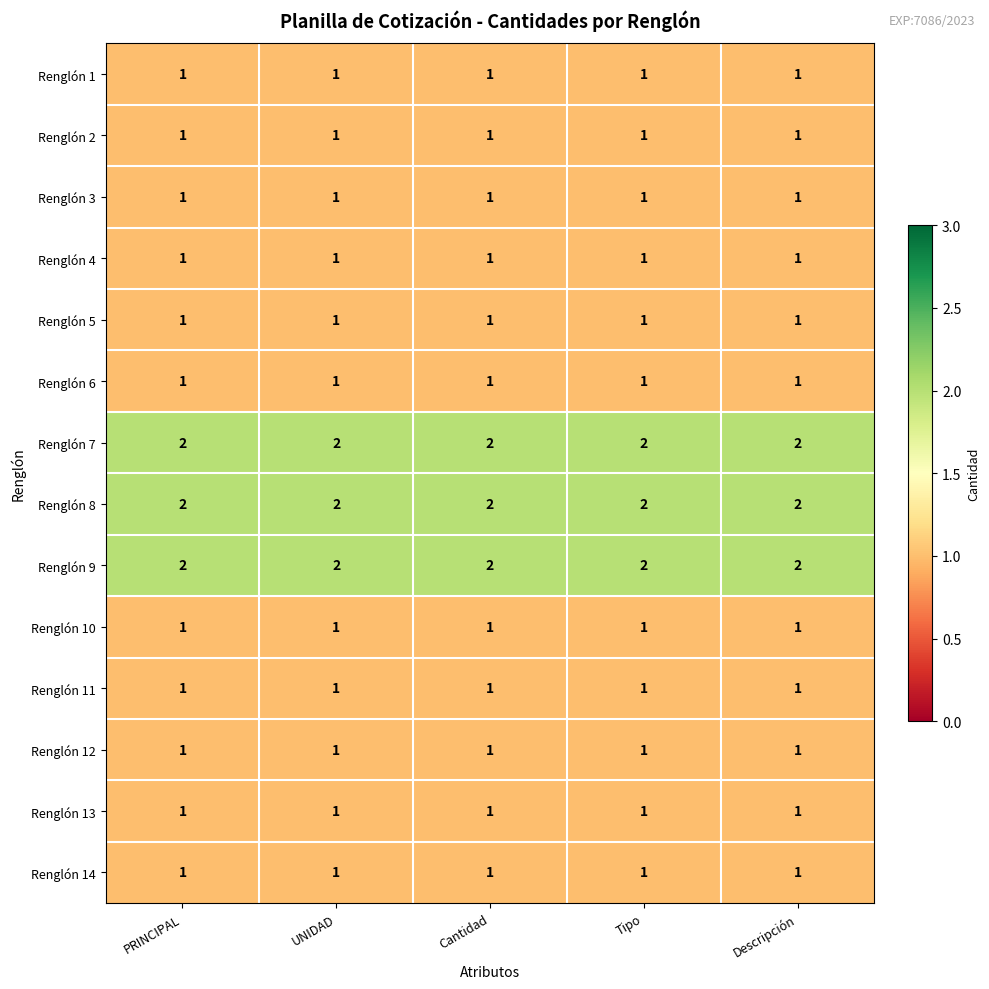

At how many categories does at least one series exceed 1?

5